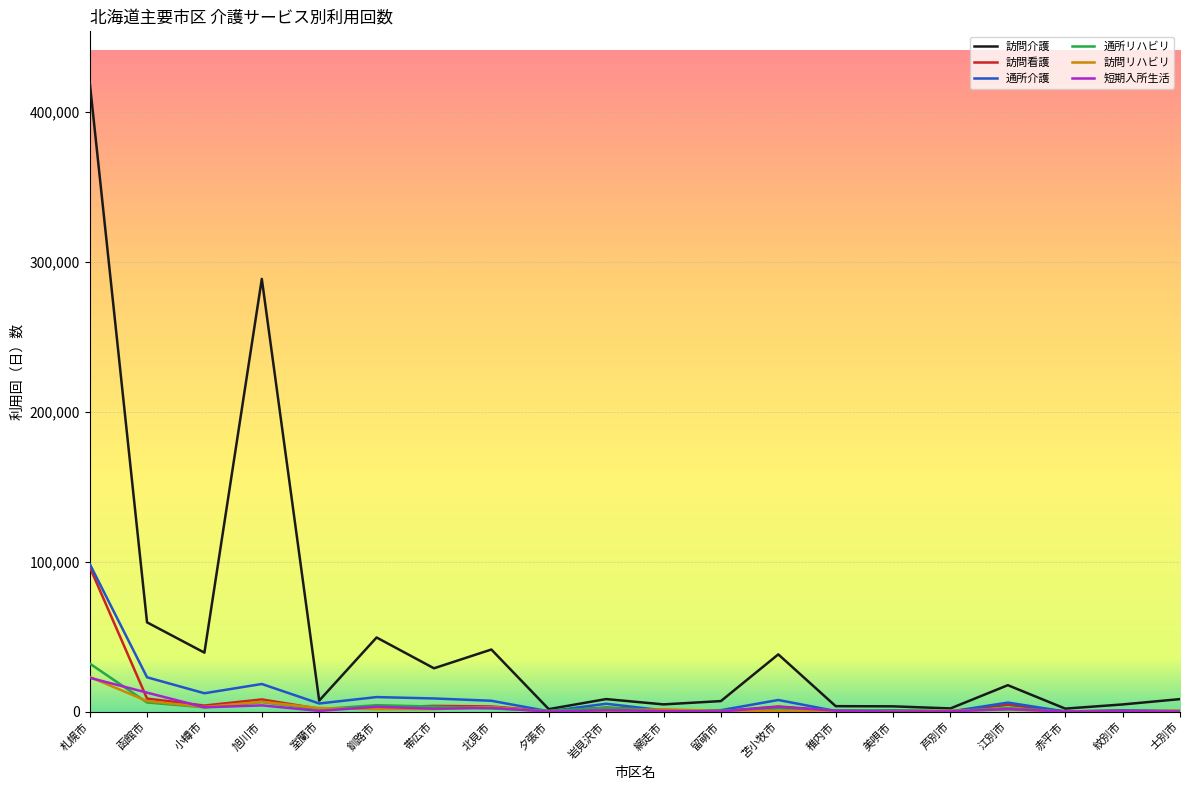

The value of 訪問リハビリ at 稚内市 is 296. True or false?

True